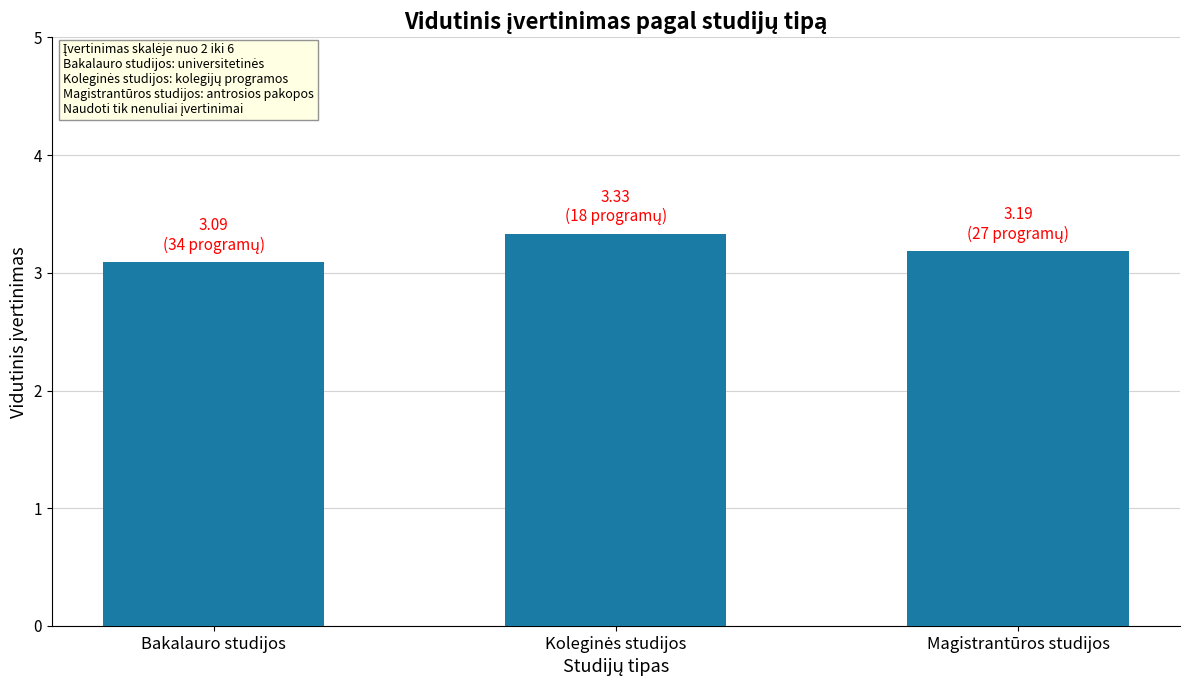

Reading left to right, extract all data points from this chart.

3.1	3.3	3.2